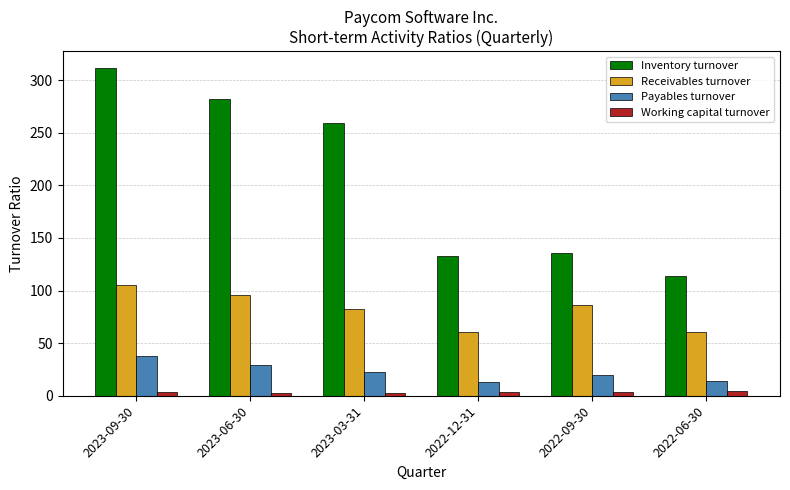

Rank the series by their maximum value, from highest to lowest.

Inventory turnover, Receivables turnover, Payables turnover, Working capital turnover